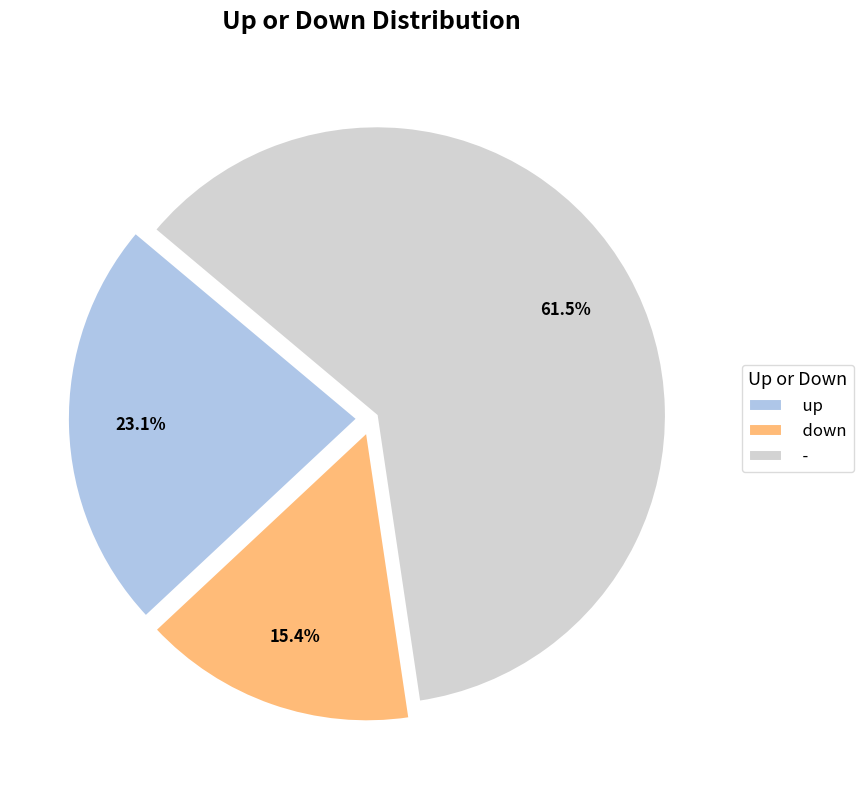

Rank the categories by value from highest to lowest.

-, up, down